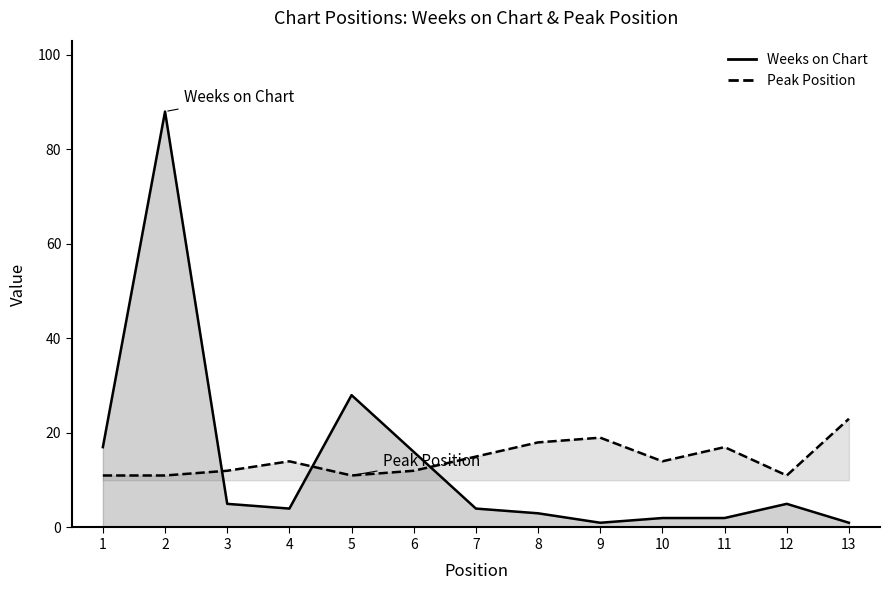

How many lines are shown in the chart?

2